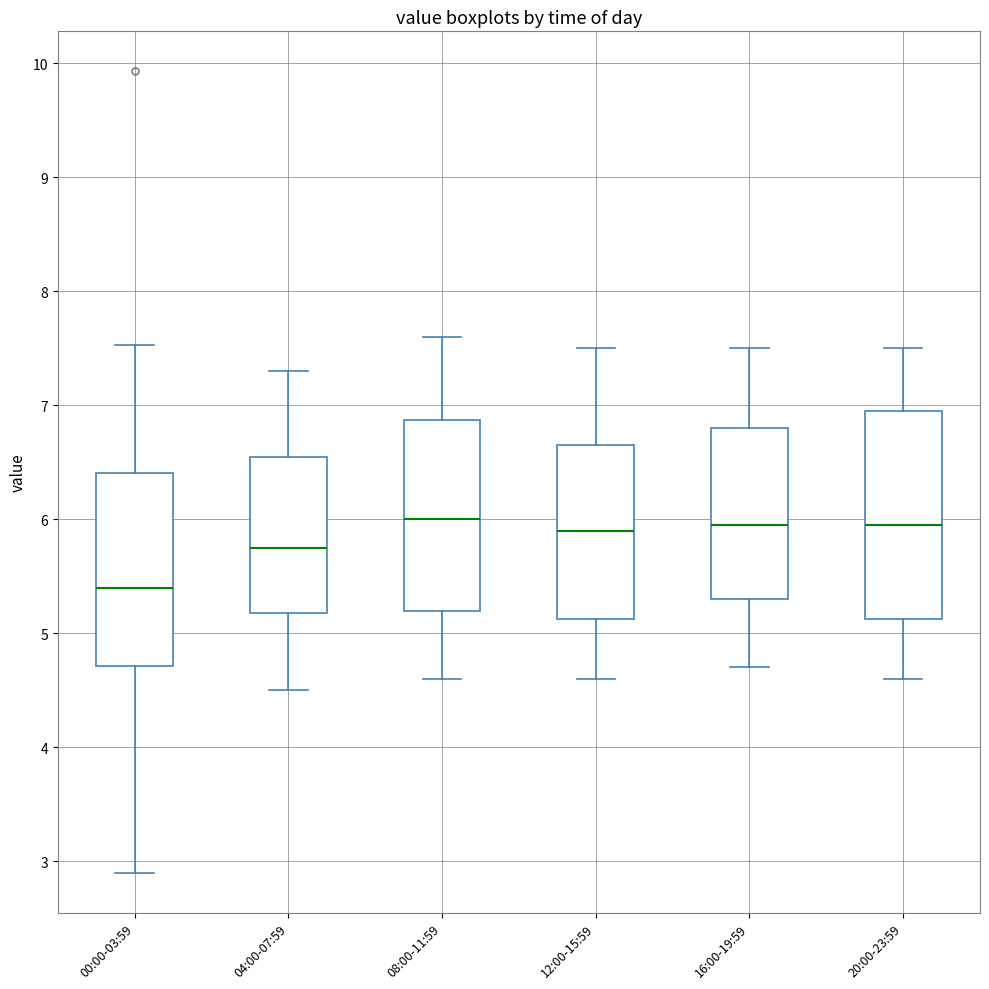

Reading left to right, transcribe this box plot: for each box, give where its median line is, the range the box spans, and where its two whiskers end, as read against the y-axis. The values are not printed on the chart, so give them approximately, as read against the axis.

00:00-03:59: median 5.4, box 4.7 to 6.4, whiskers 2.9 to 7.5
04:00-07:59: median 5.8, box 5.2 to 6.6, whiskers 4.5 to 7.3
08:00-11:59: median 6.0, box 5.2 to 6.9, whiskers 4.6 to 7.6
12:00-15:59: median 5.9, box 5.1 to 6.7, whiskers 4.6 to 7.5
16:00-19:59: median 6.0, box 5.3 to 6.8, whiskers 4.7 to 7.5
20:00-23:59: median 6.0, box 5.1 to 7.0, whiskers 4.6 to 7.5